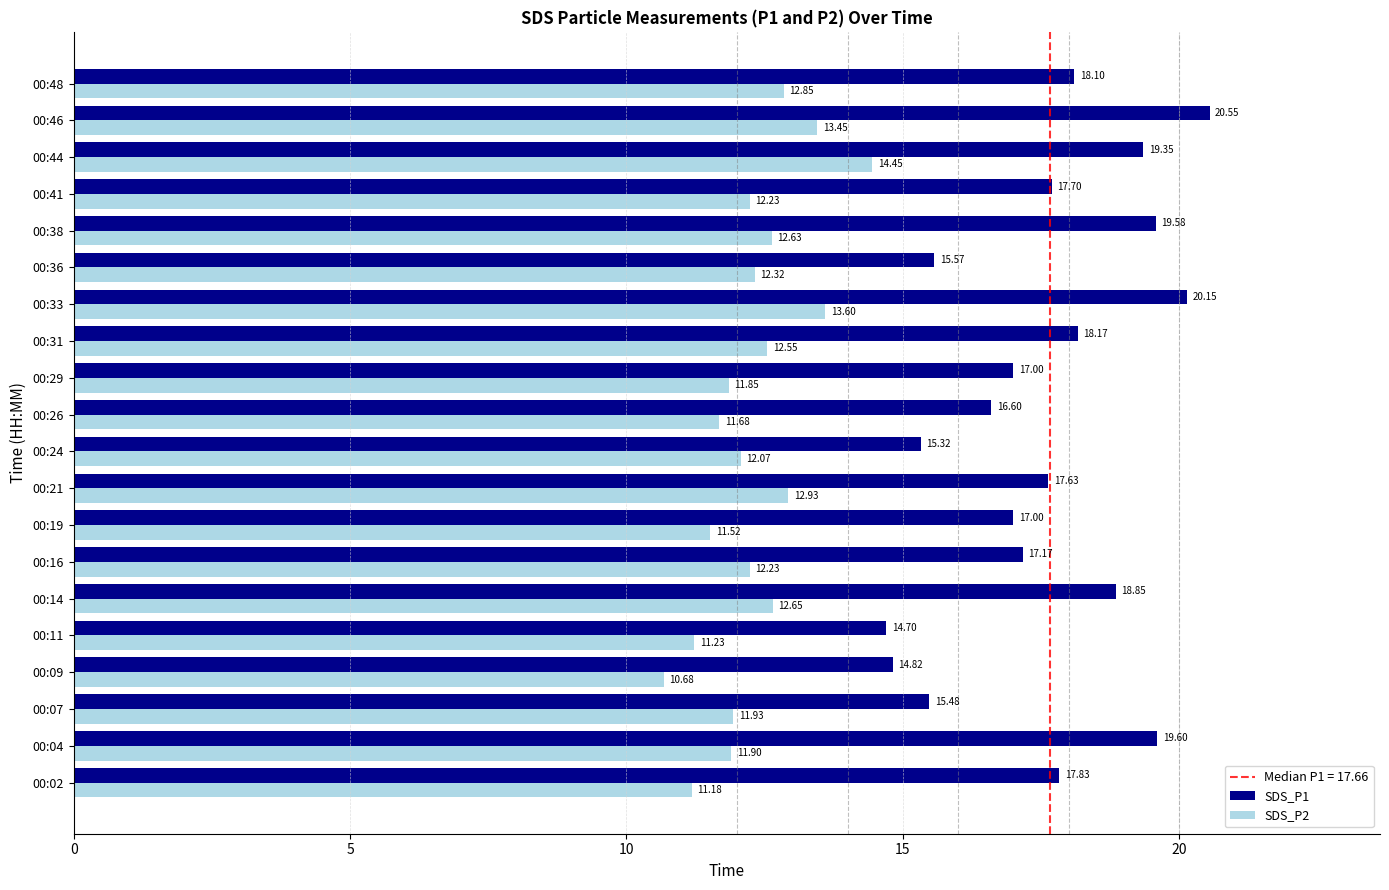

Which series has the widest spread of values?

SDS_P1